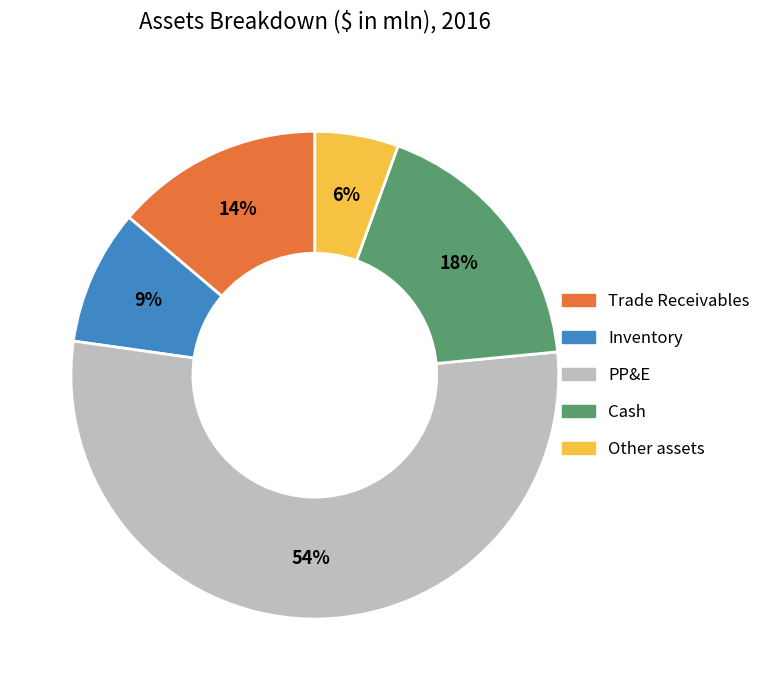

Rank the categories by value from lowest to highest.

Other assets, Inventory, Trade Receivables, Cash, PP&E